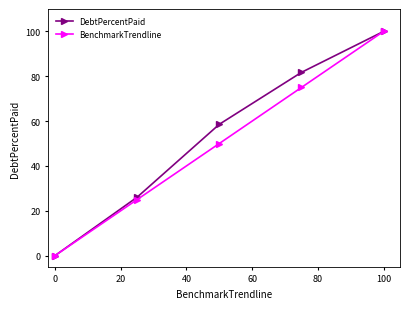

What is the greatest value displayed?

100.0